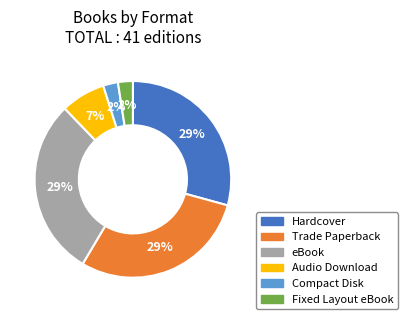

To the nearest percent, what is the difference between the Audio Download and eBook slice percentages?

22%